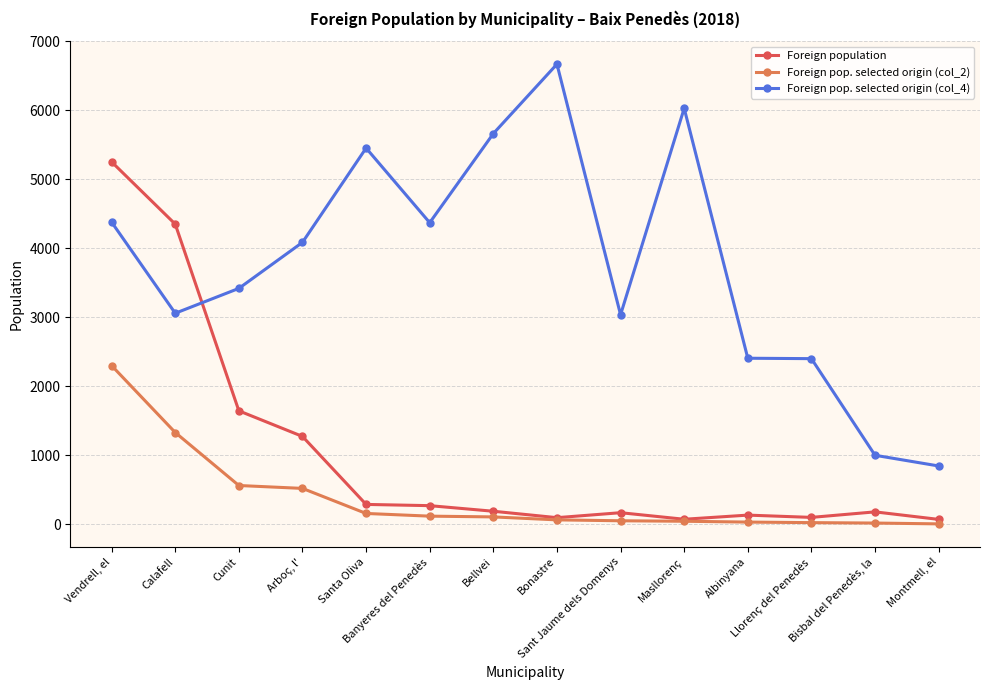

In Foreign pop. selected origin (col_4), how many points are higher than both neighbors (excluding endpoints)?

3